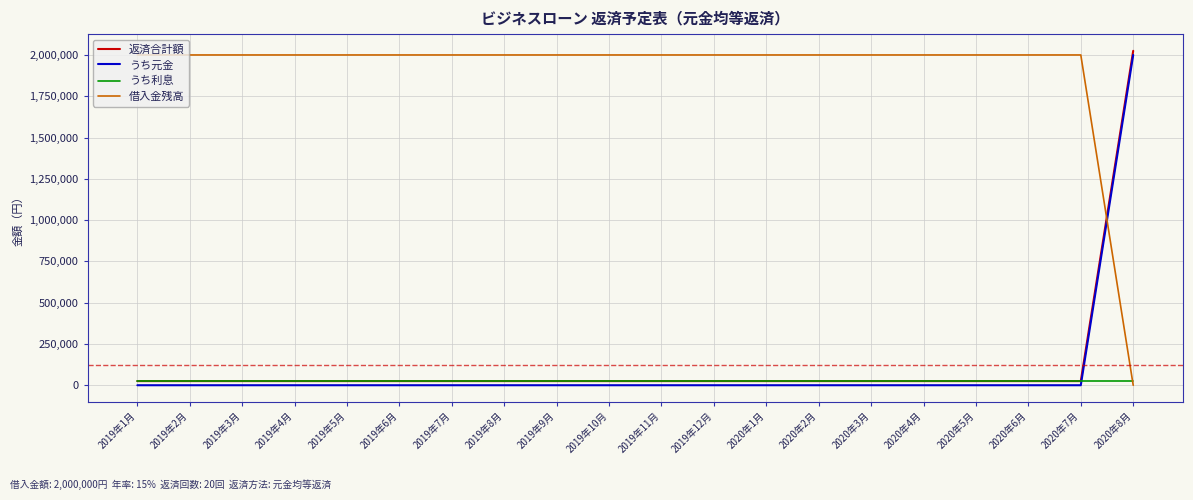

At which category is the sum across all series the highest?

2020年8月